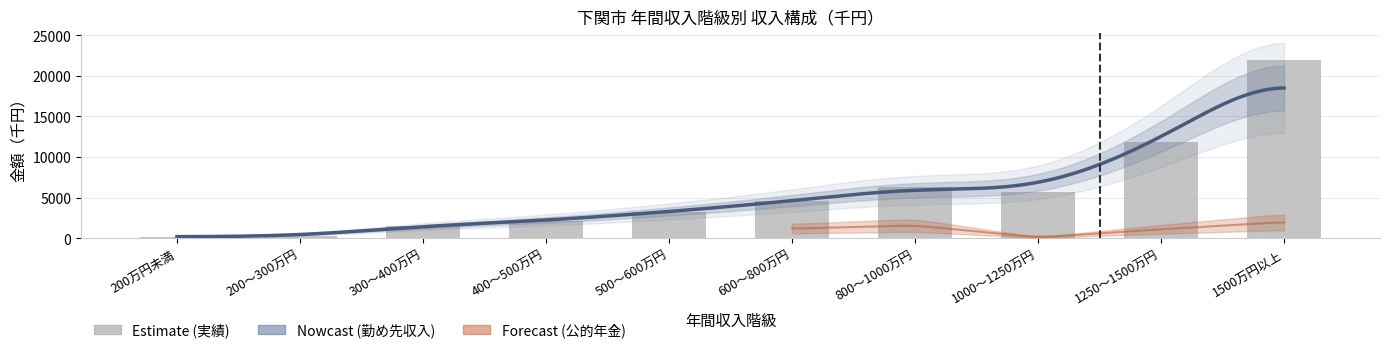

What is the value of the 控除推計金額 bar at the 1st from the left?

156